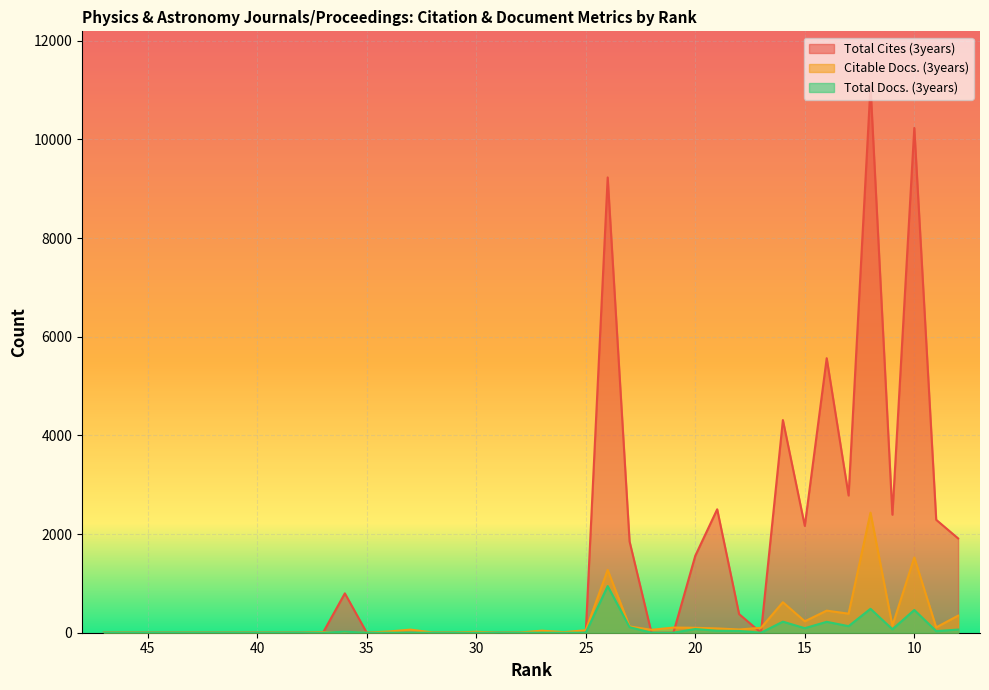

The value of Total Cites (3years) at 33 is 0. True or false?

True